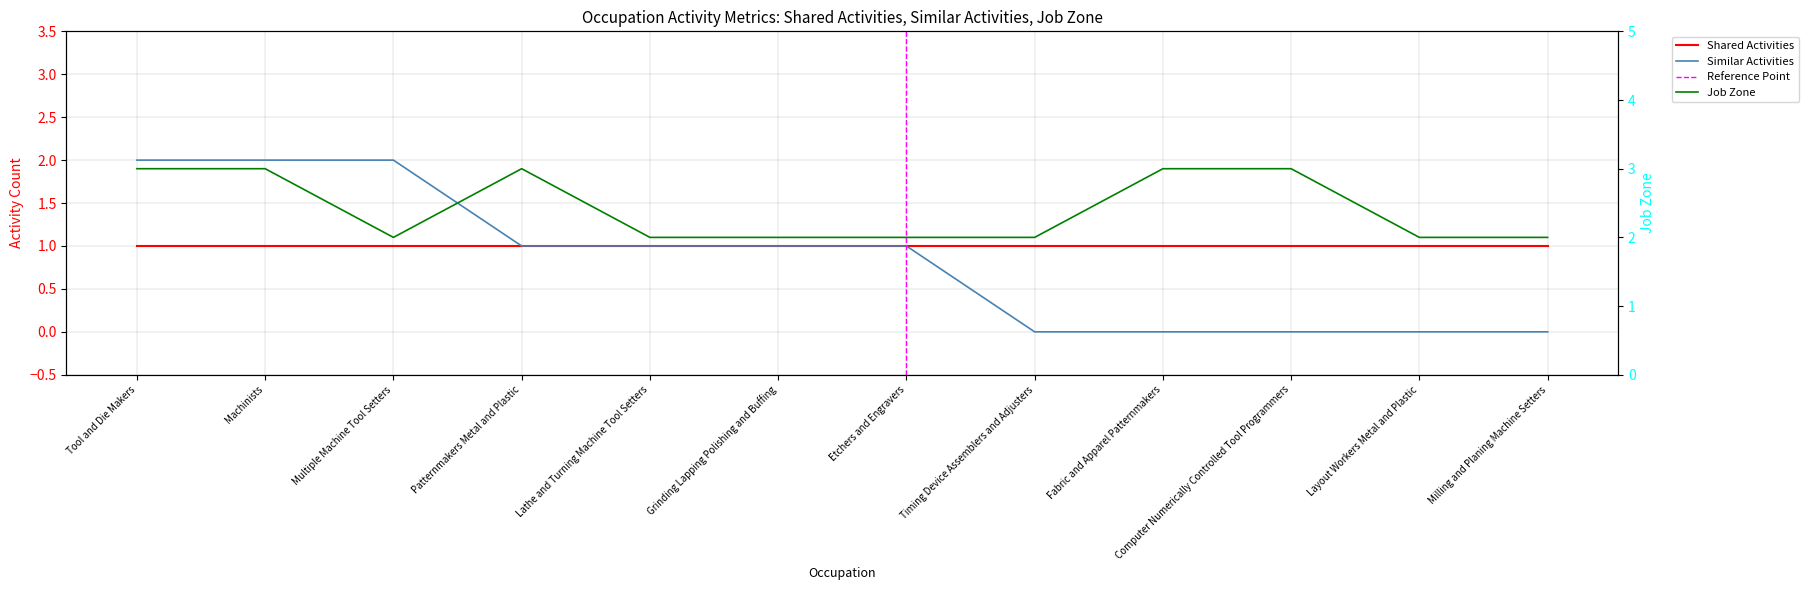

True or false: Job Zone and Similar Activities intersect in this chart.

False